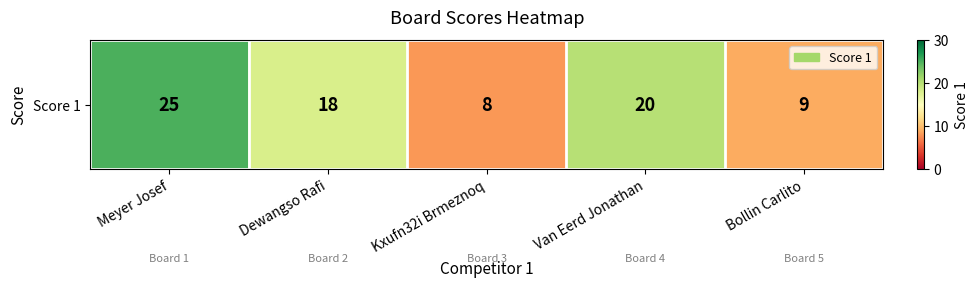

Reading left to right, what are all the values shown in this chart?

25	18	8	20	9